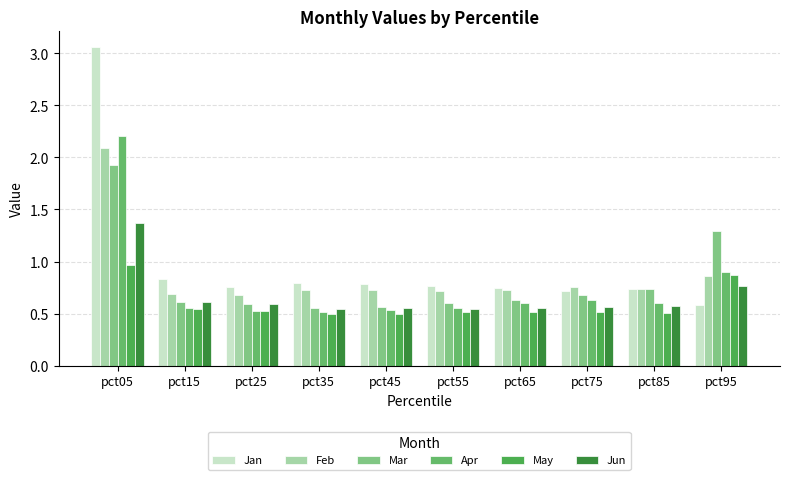

How many series are shown in this chart?

6